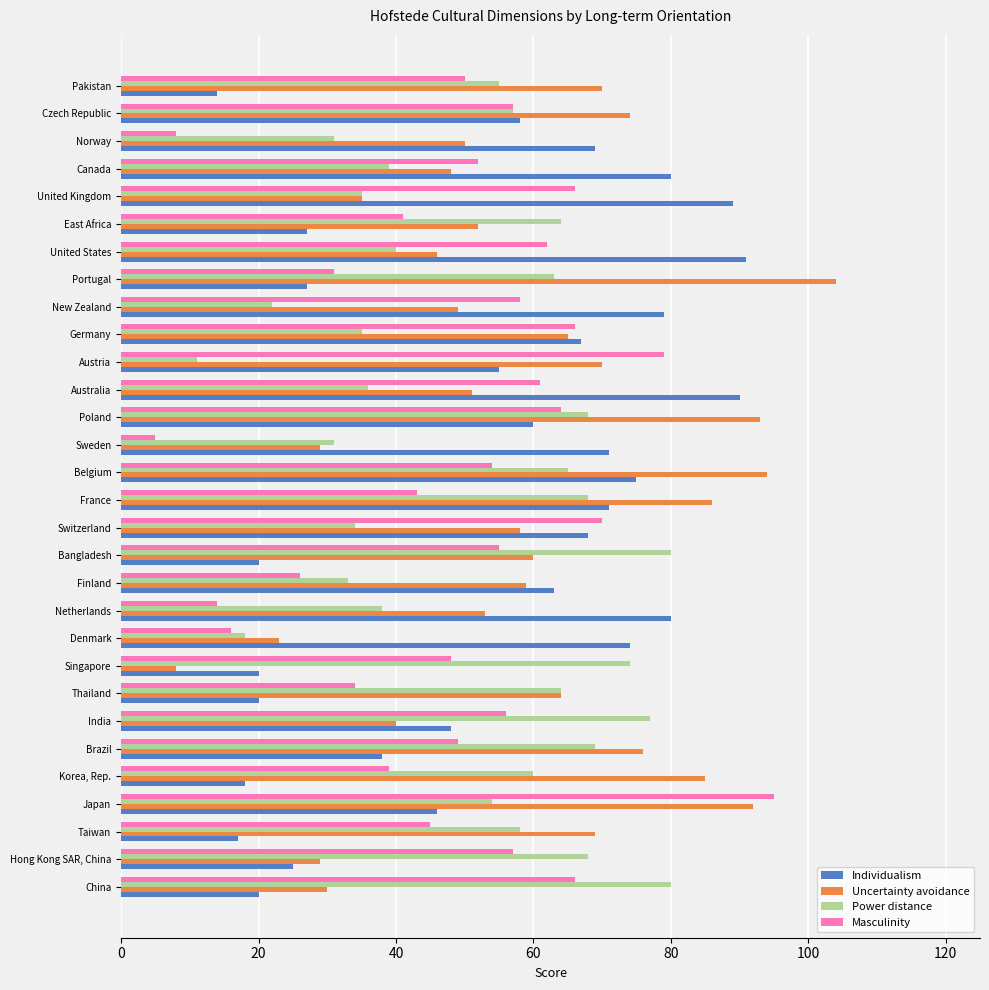

Which category has the lowest value across all series?

Sweden